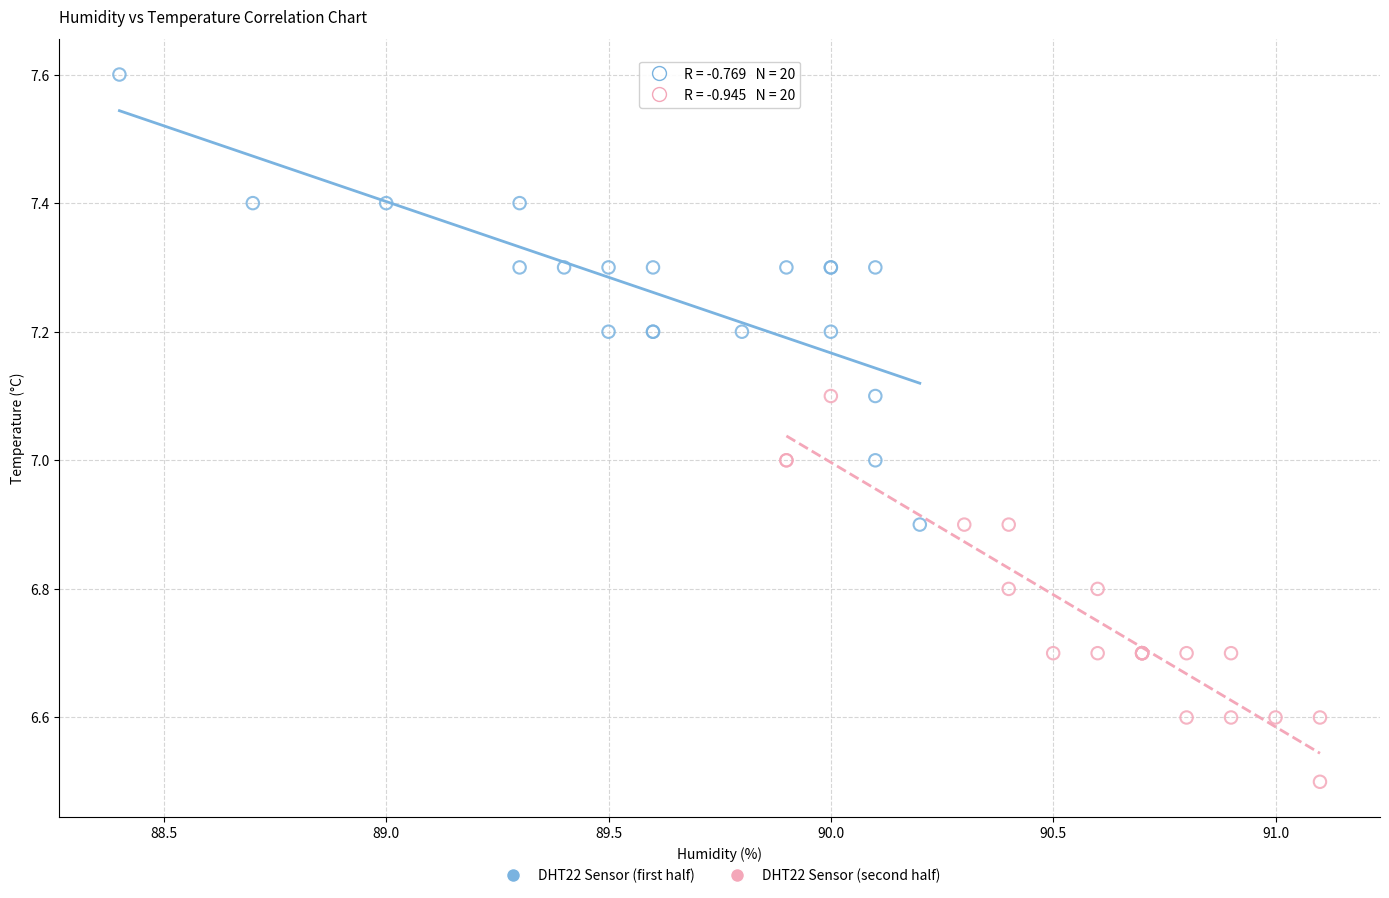

Which series contains the lowest Y value?

DHT22 Sensor (second half)